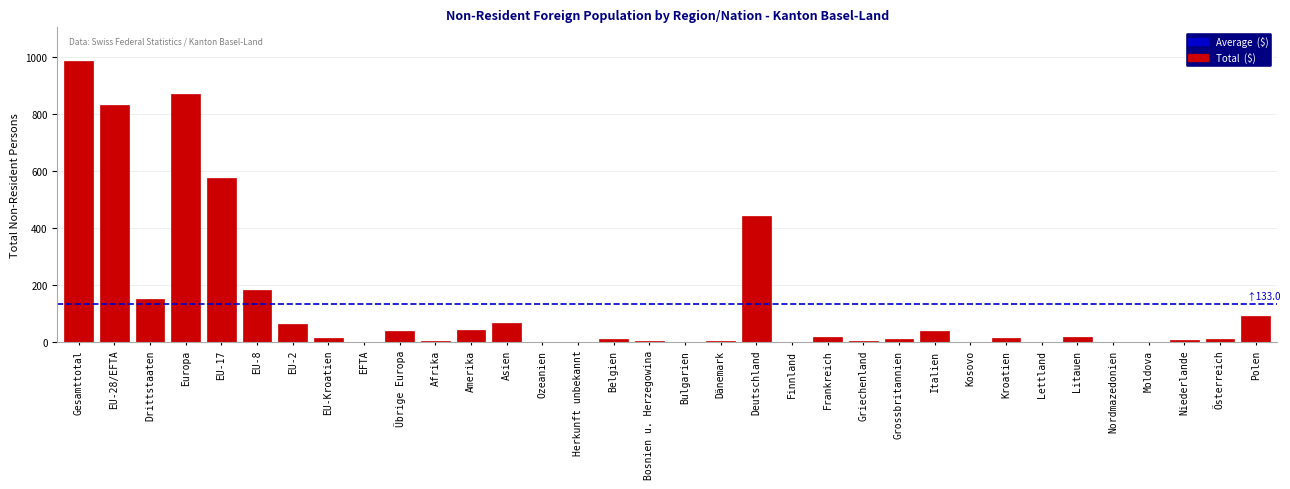

What is the greatest value displayed?

987